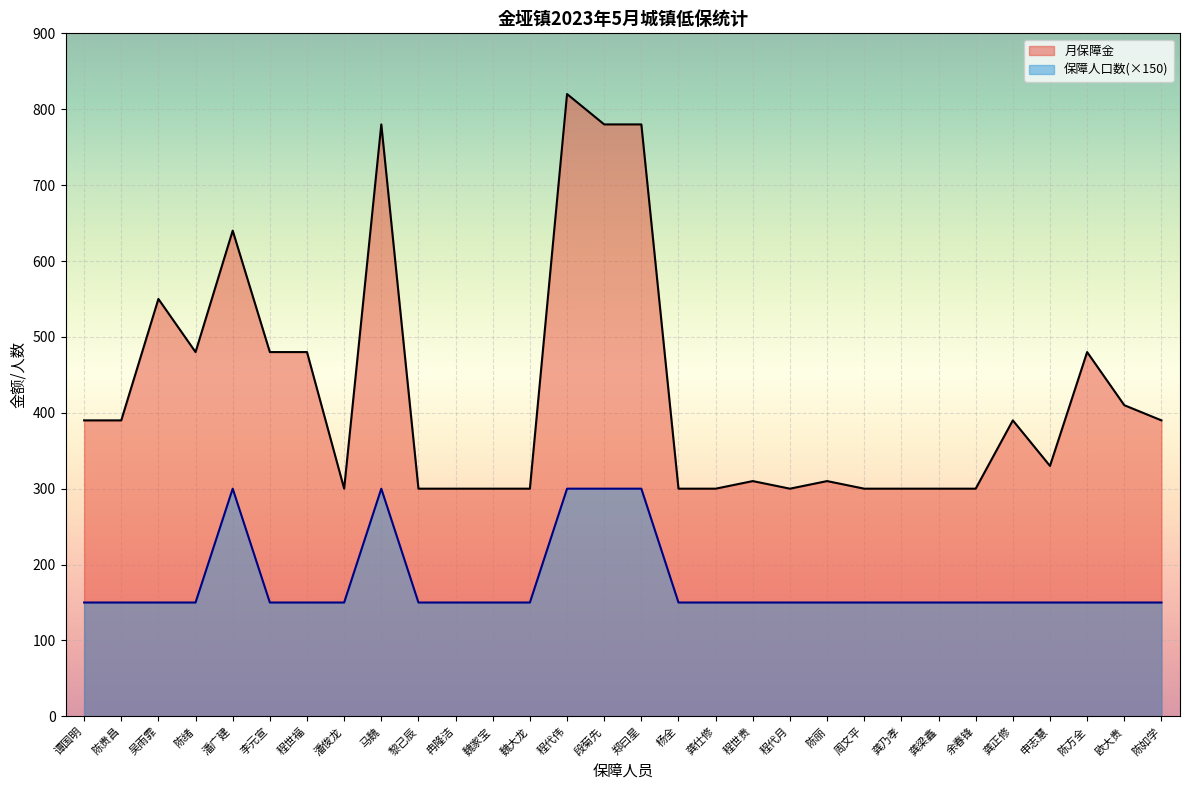

How many lines are shown in the chart?

2